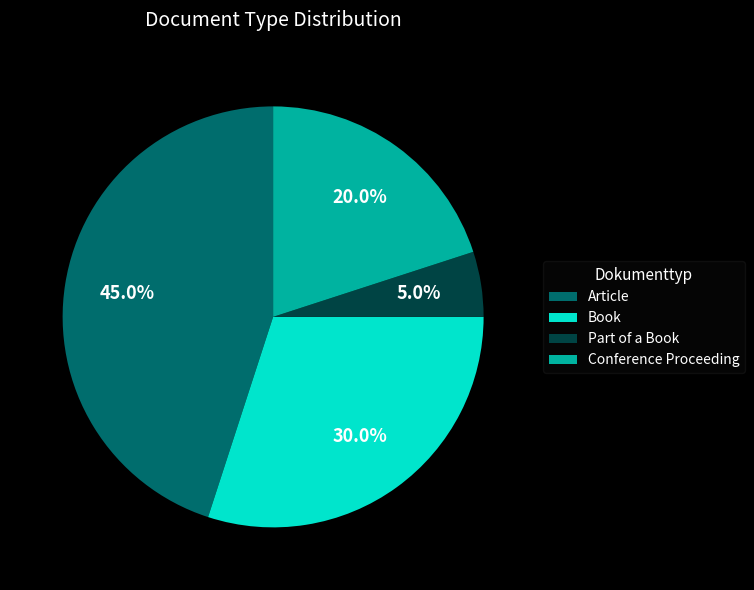

Which slice is the smallest?

Part of a Book